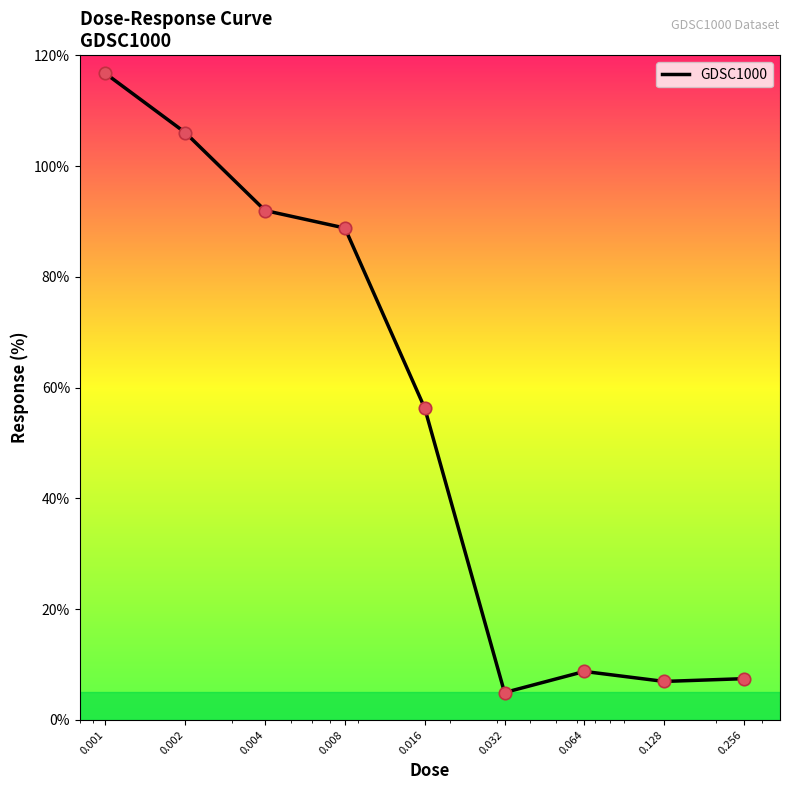

What is the minimum value shown in the chart?

4.9